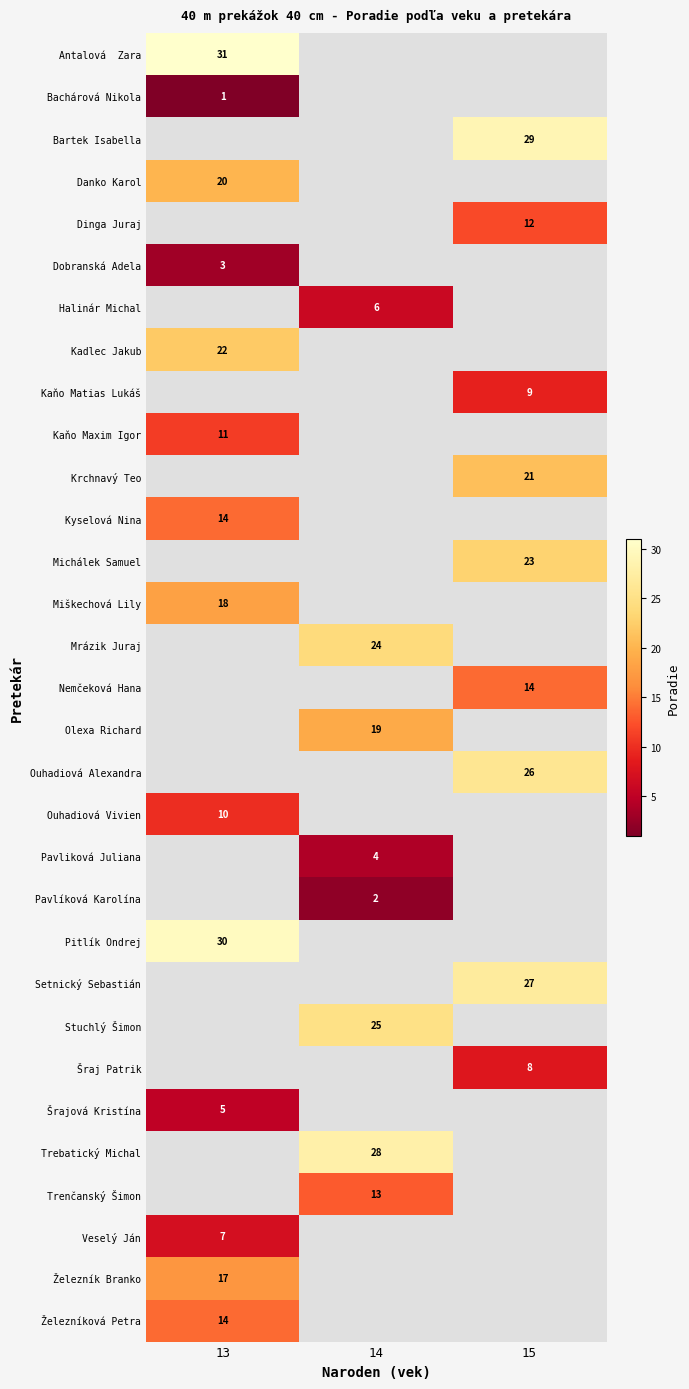

True or false: Šrajová Kristína has a value of 5 at 13.

True